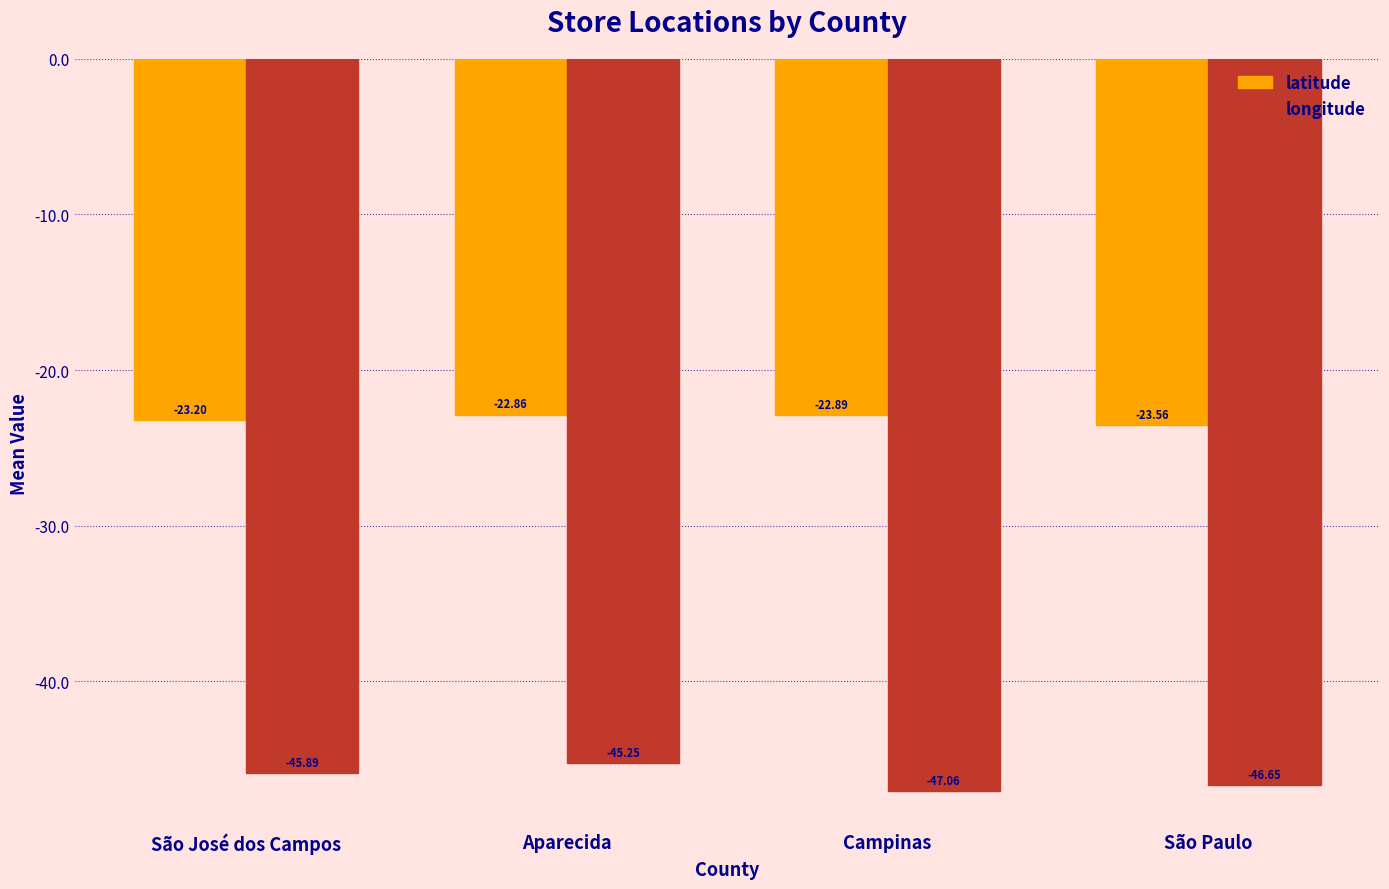

Rank the series at Aparecida from highest to lowest value.

latitude, longitude